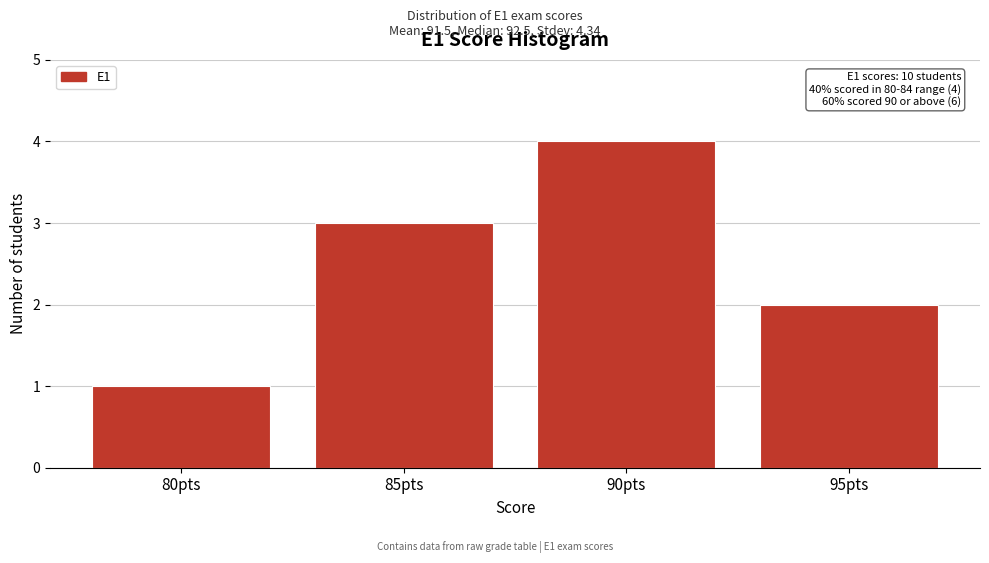

Reading right to left, extract all data points from this chart.

2	4	3	1